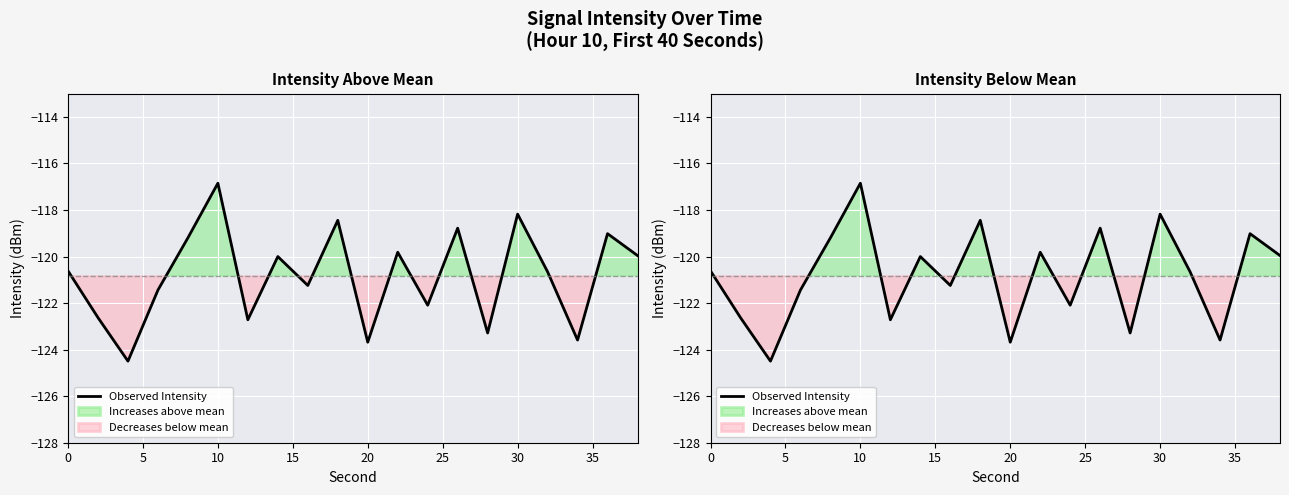

What is the value of the 8th point from the left?

-120.0